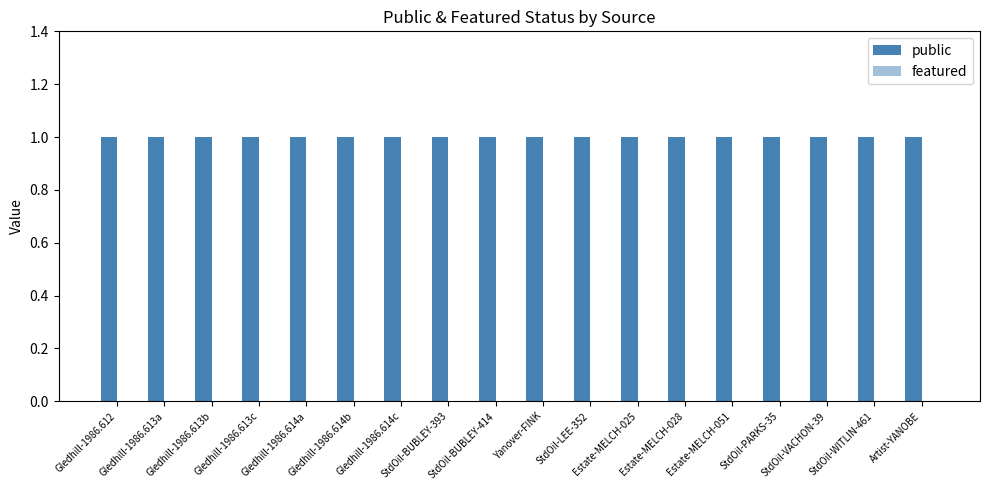

What is the spread (max minus min) of values at Gledhill-1986.613c?

1